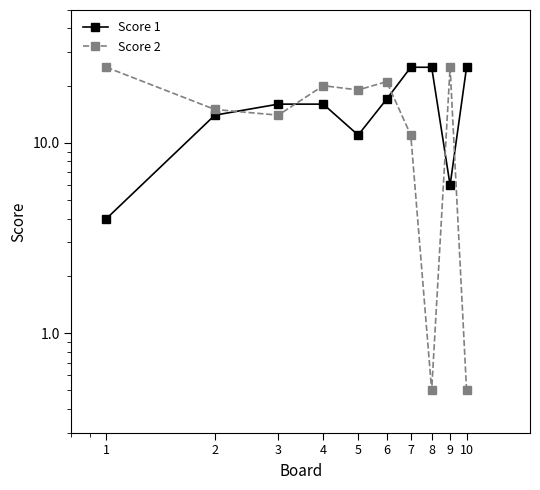

Is it true that Score 2 equals 0.5 at 10?

True